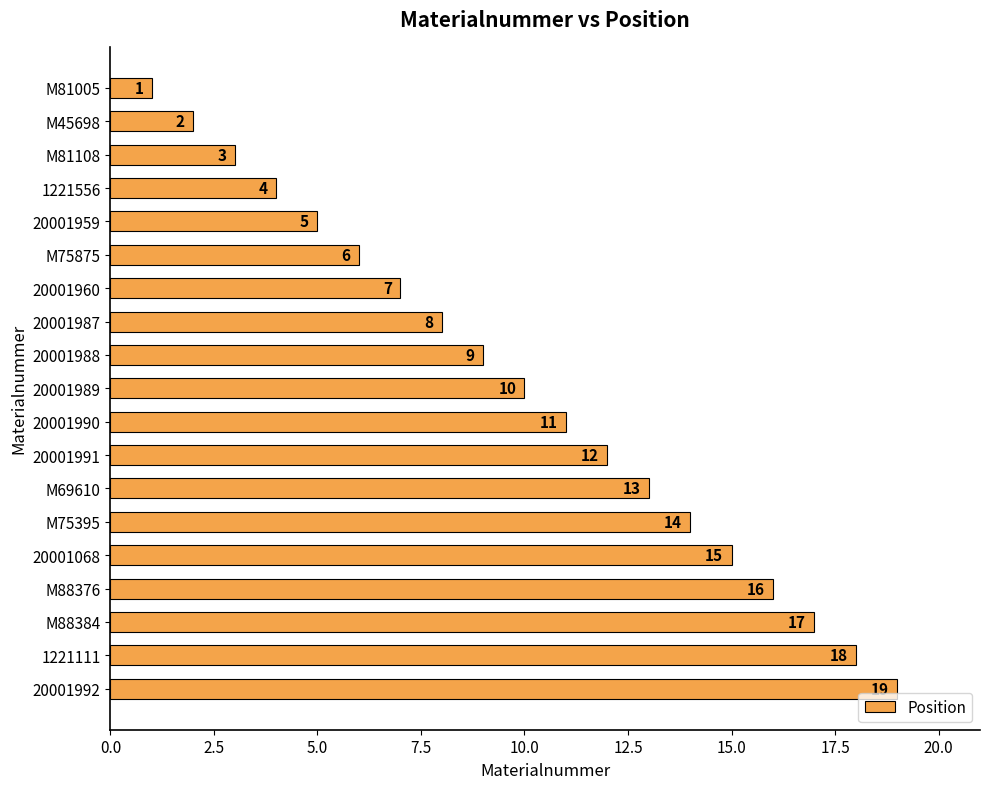

What is the label of the 5th bar from the bottom?

20001068